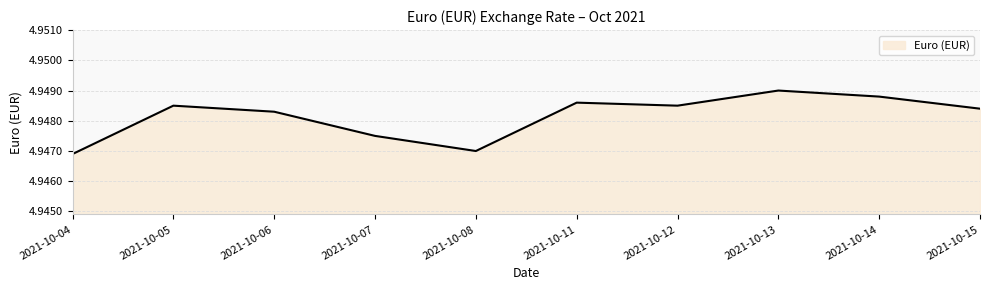

The chart shows a value of 2.5 at 2021-10-08. True or false?

False